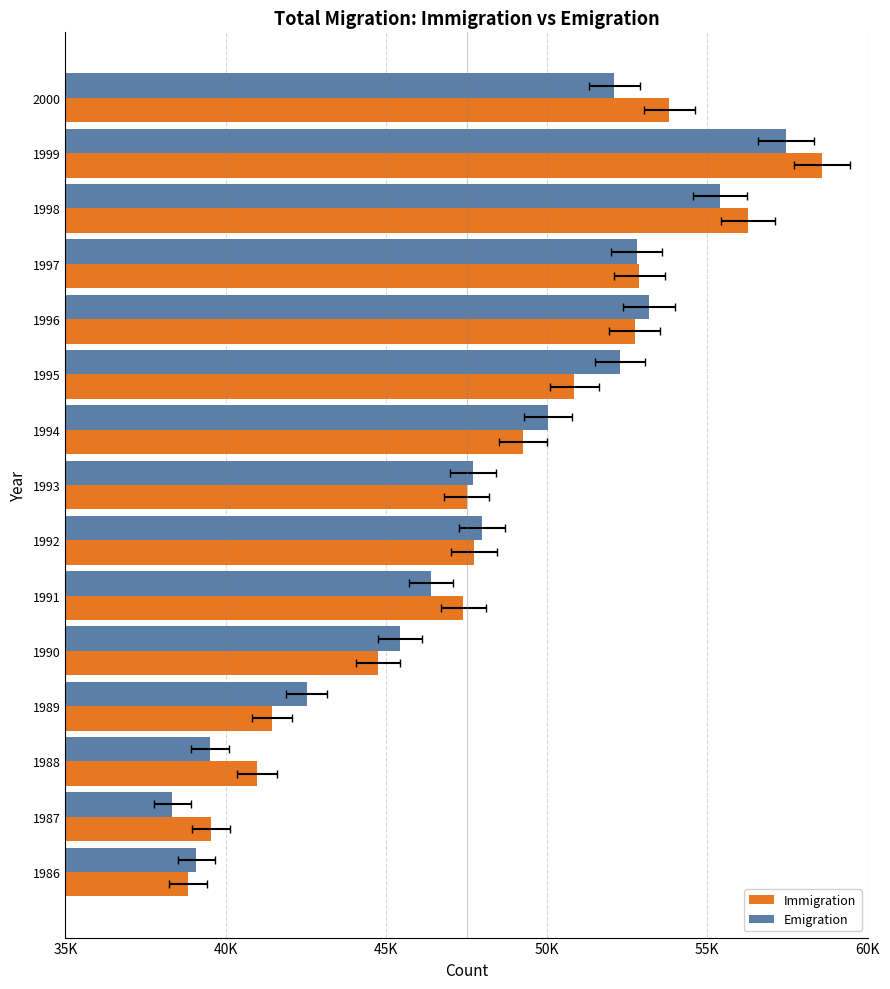

At 1990, list the series in order from largest to smallest.

Emigration, Immigration